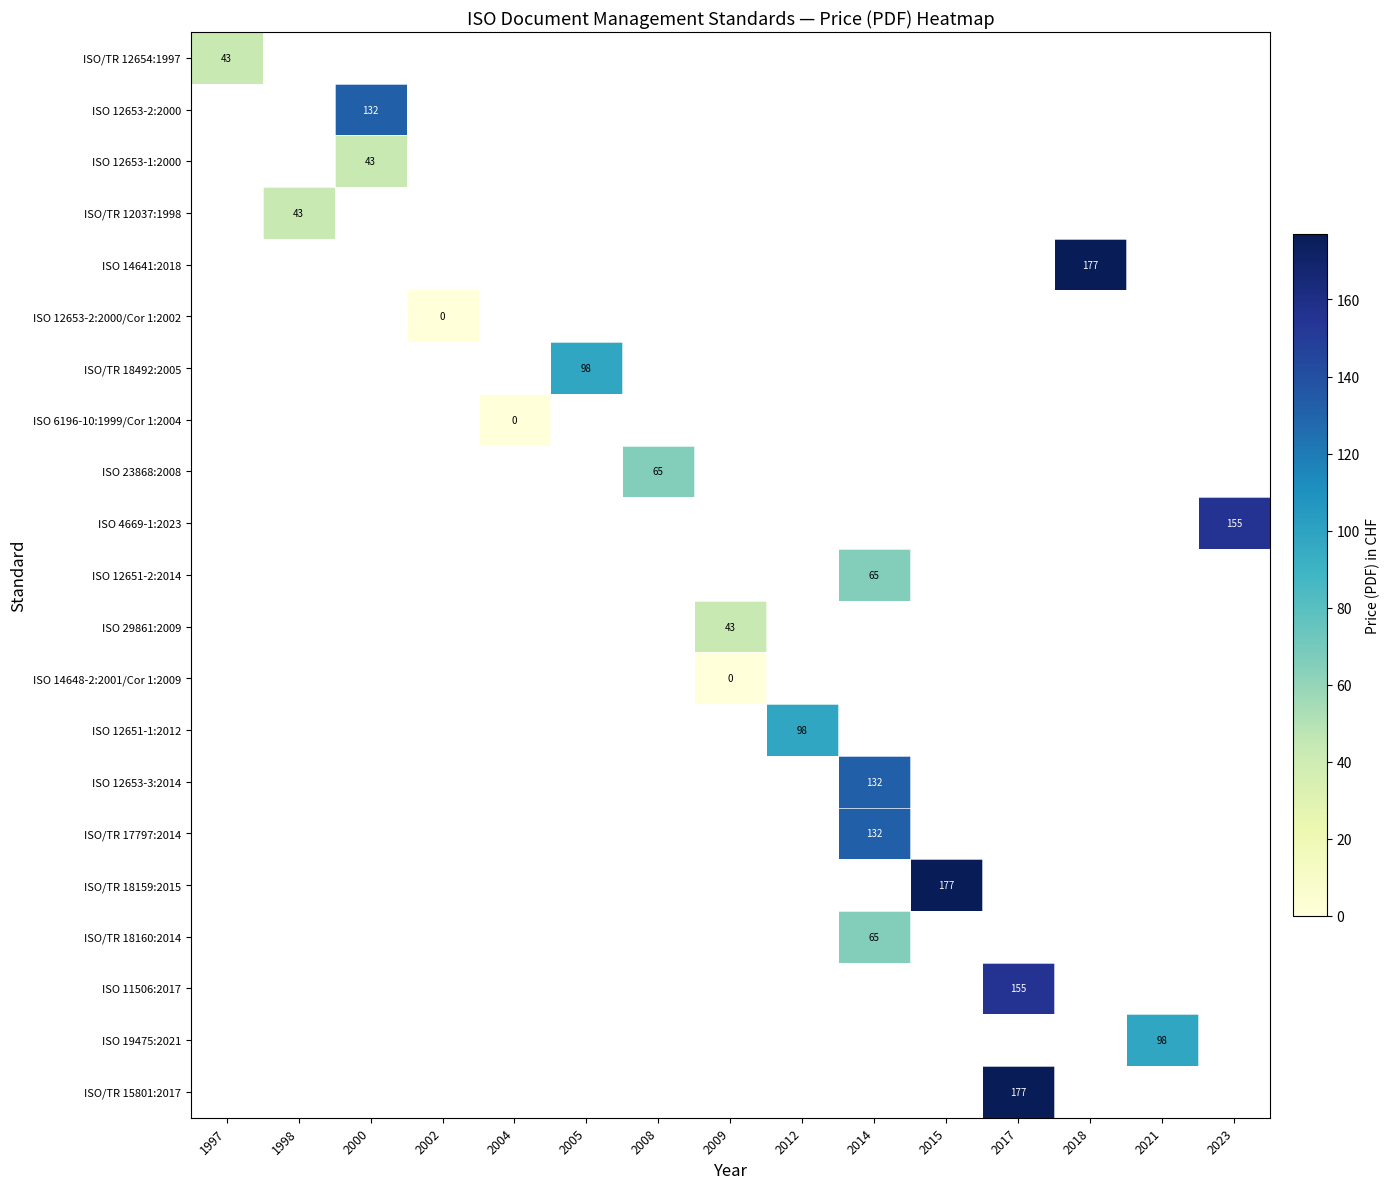

The ISO/TR 17797:2014 series shows 42 at 2014. True or false?

False